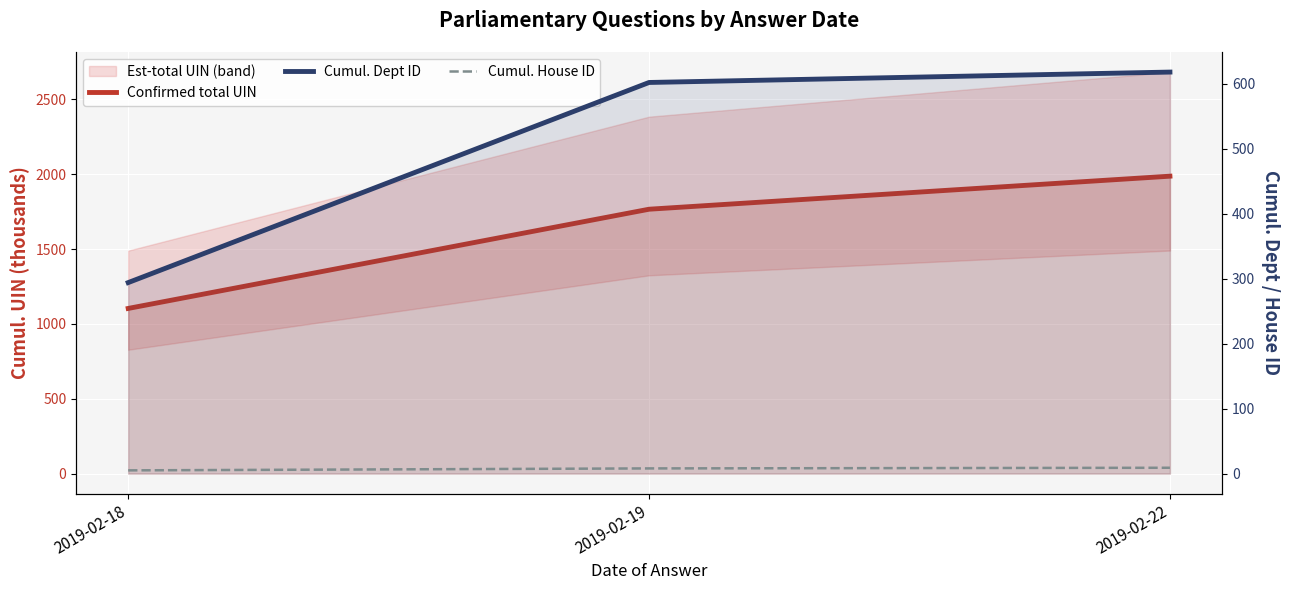

What is the difference between the Confirmed total UIN values at 2019-02-19 and 2019-02-18?

662.8